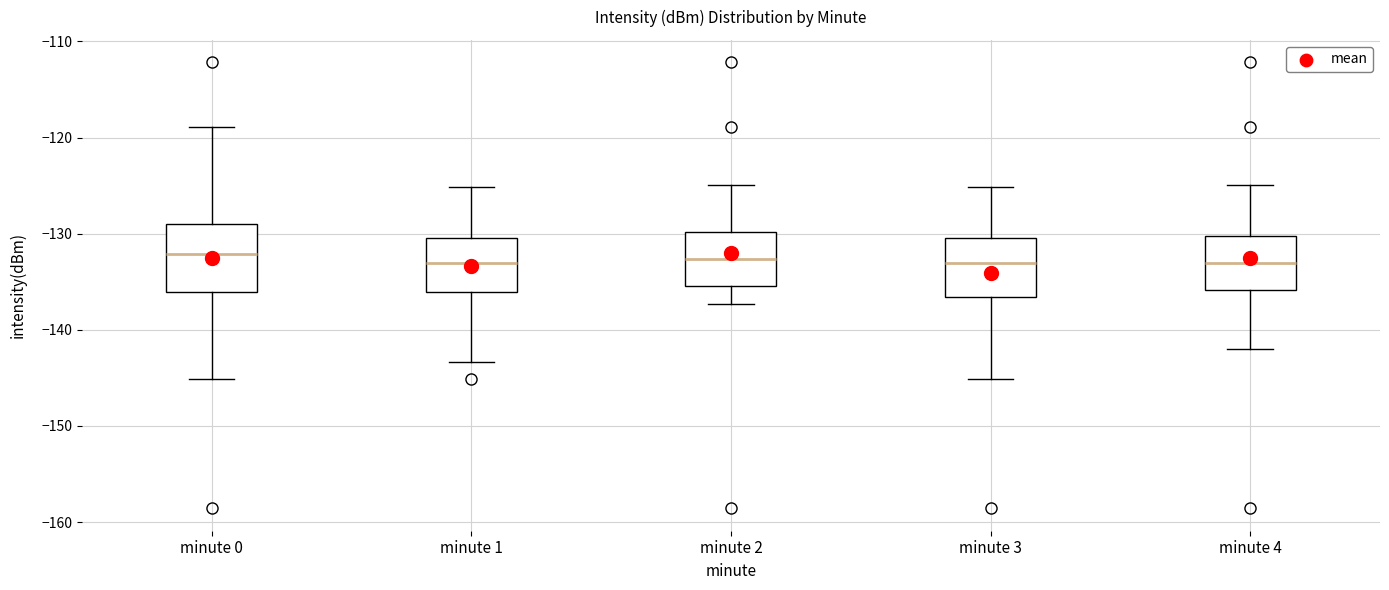

Where is the upper edge of the box for minute 4 on the y-axis? The values are not printed on the chart, so give them approximately, as read against the axis.

-130